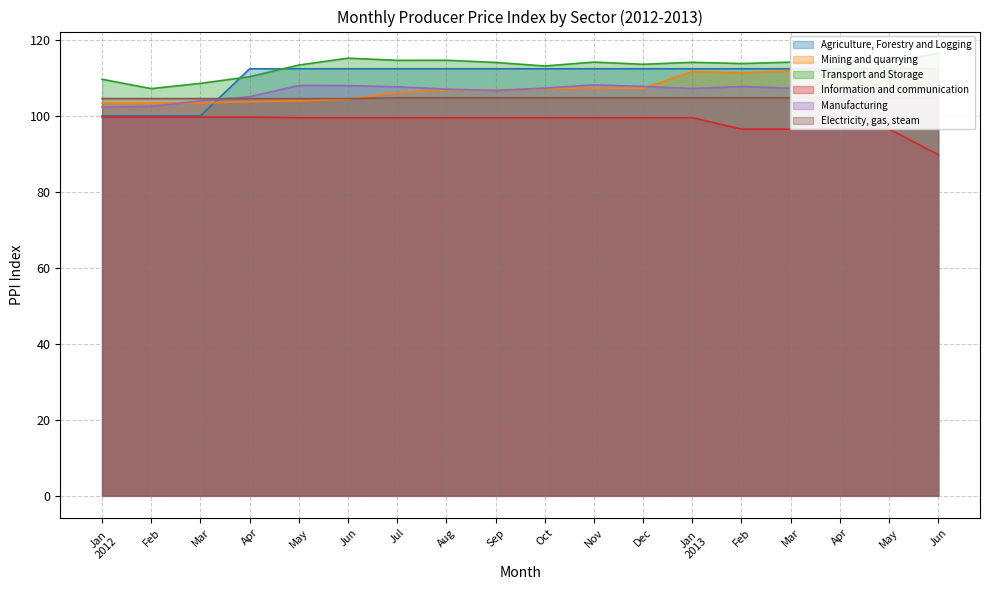

Reading left to right, transcribe all the data shown in this chart.

Agriculture, Forestry and Logging: 100.0	100.0	100.0	112.4	112.4	112.4	112.4	112.4	112.4	112.4	112.4	112.4	112.4	112.4	112.4	112.4	112.4	112.4
Mining and quarrying: 103.3	103.4	103.4	103.7	103.9	104.4	106.1	106.8	106.8	107.1	107.3	107.3	111.7	111.3	111.9	111.8	112.0	112.3
Transport and Storage: 109.6	107.2	108.5	110.3	113.4	115.2	114.6	114.6	114.0	113.1	114.1	113.6	114.1	113.8	114.1	114.1	114.5	116.4
Information and communication: 99.7	99.7	99.7	99.7	99.5	99.5	99.5	99.5	99.5	99.5	99.5	99.5	99.5	96.5	96.5	96.5	96.5	89.8
Manufacturing: 102.3	102.5	103.9	105.0	108.0	108.0	107.6	107.0	106.7	107.3	108.1	107.7	107.2	107.7	107.3	106.8	107.2	107.3
Electricity, gas, steam: 104.5	104.5	104.5	104.5	104.5	104.5	104.7	104.7	104.7	104.7	104.7	104.7	104.7	104.7	104.7	104.7	104.7	104.7